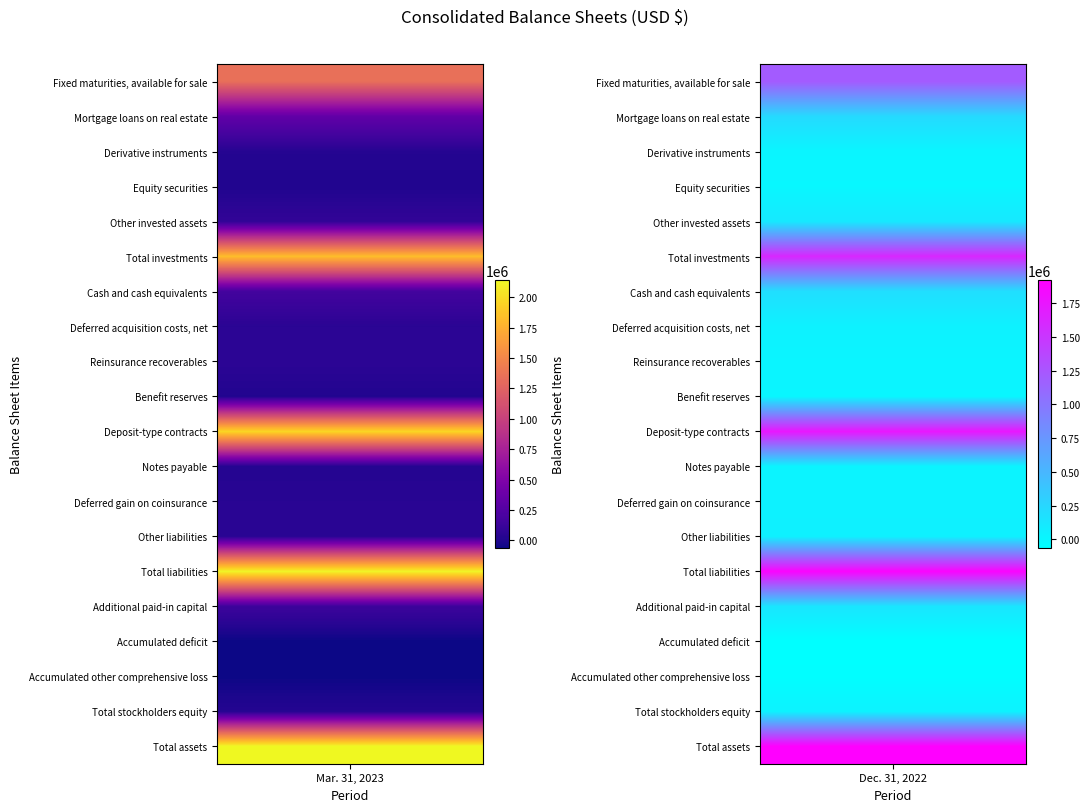

The value of Deferred acquisition costs, net at 0 is 48150. True or false?

True